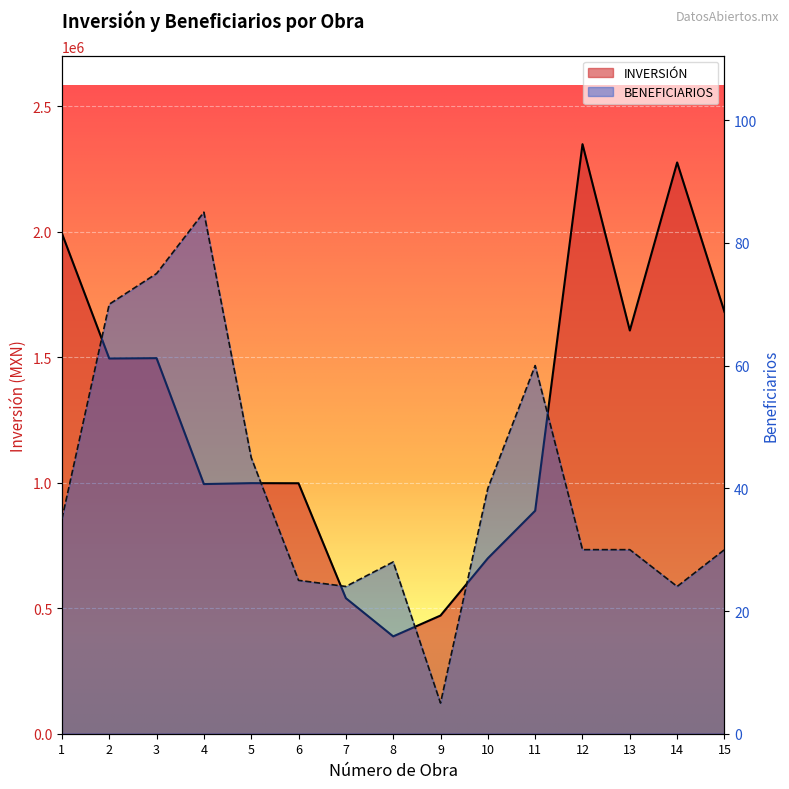

Which has a higher value, 10 or 15?

15